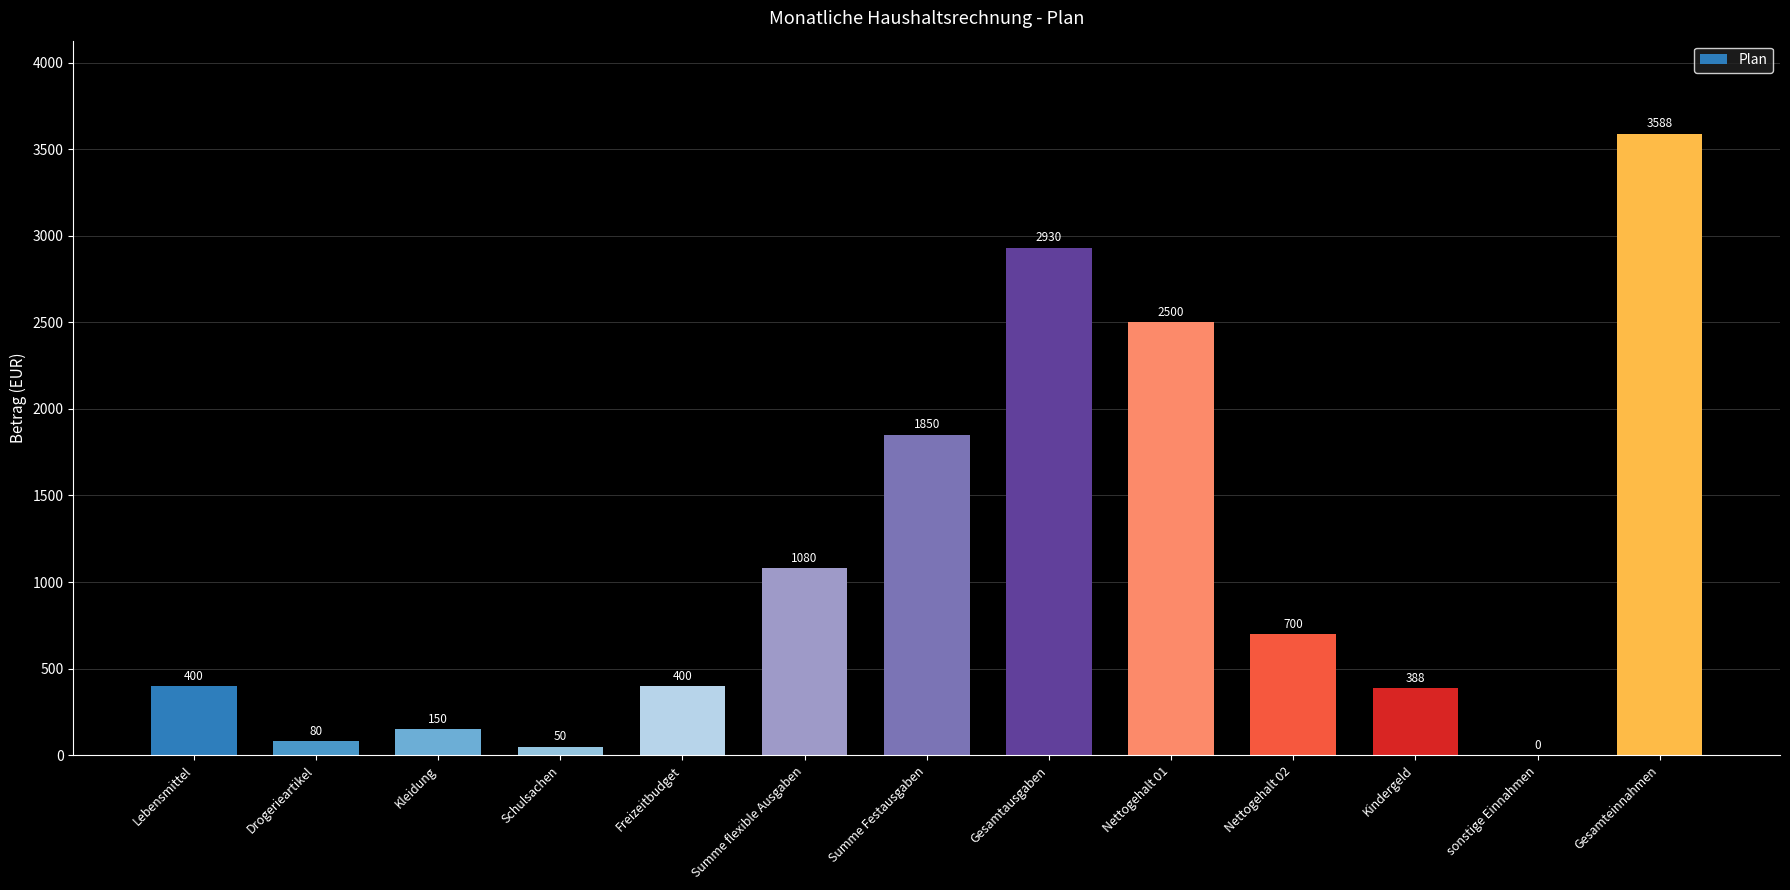

Between Nettogehalt 01 and Schulsachen, which is larger?

Nettogehalt 01